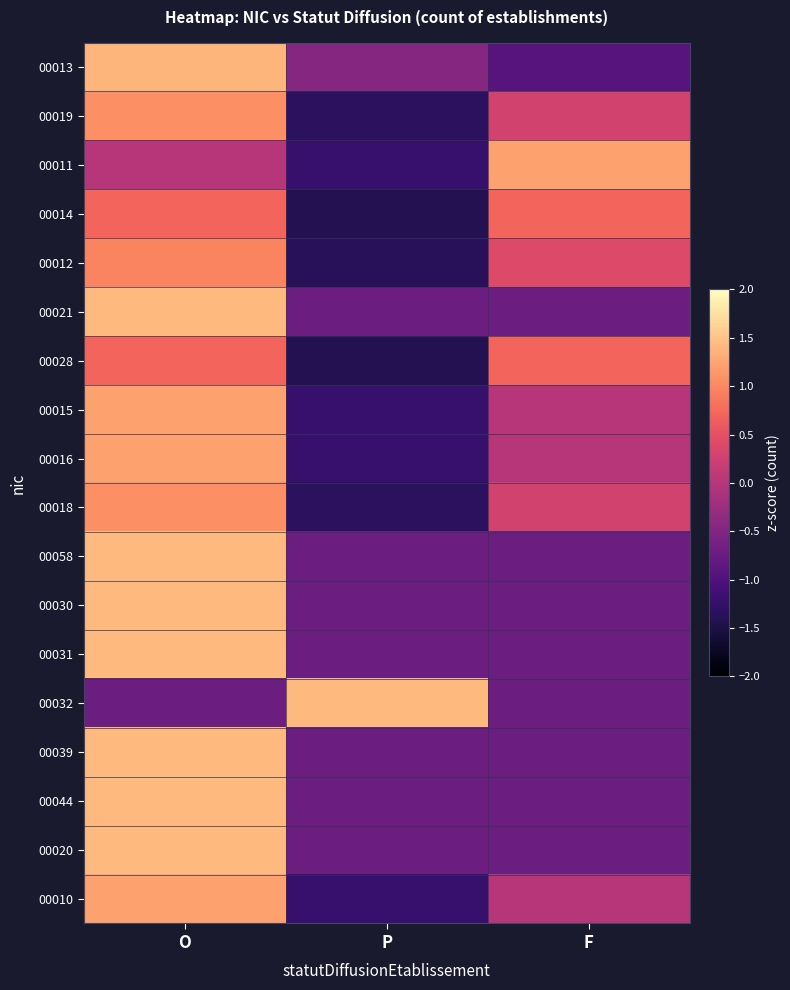

What is the spread (max minus min) of values at P?

2.8